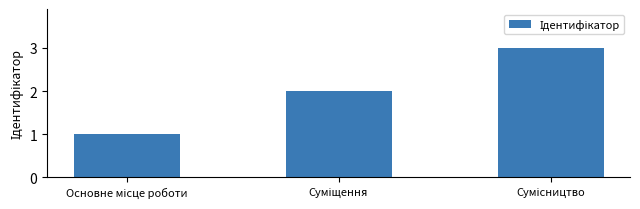

What is the greatest value displayed?

3